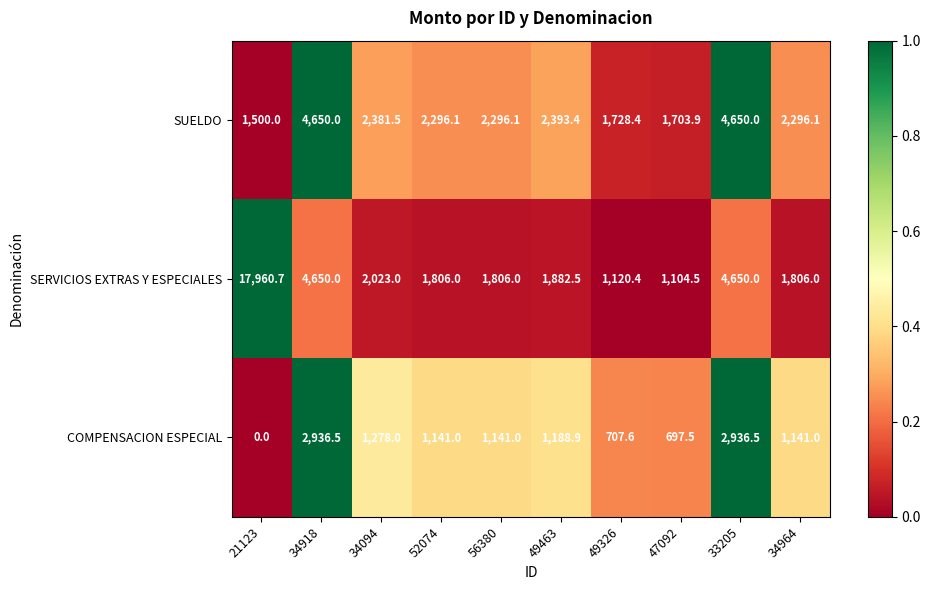

Which series has the largest total across all categories?

SERVICIOS EXTRAS Y ESPECIALES